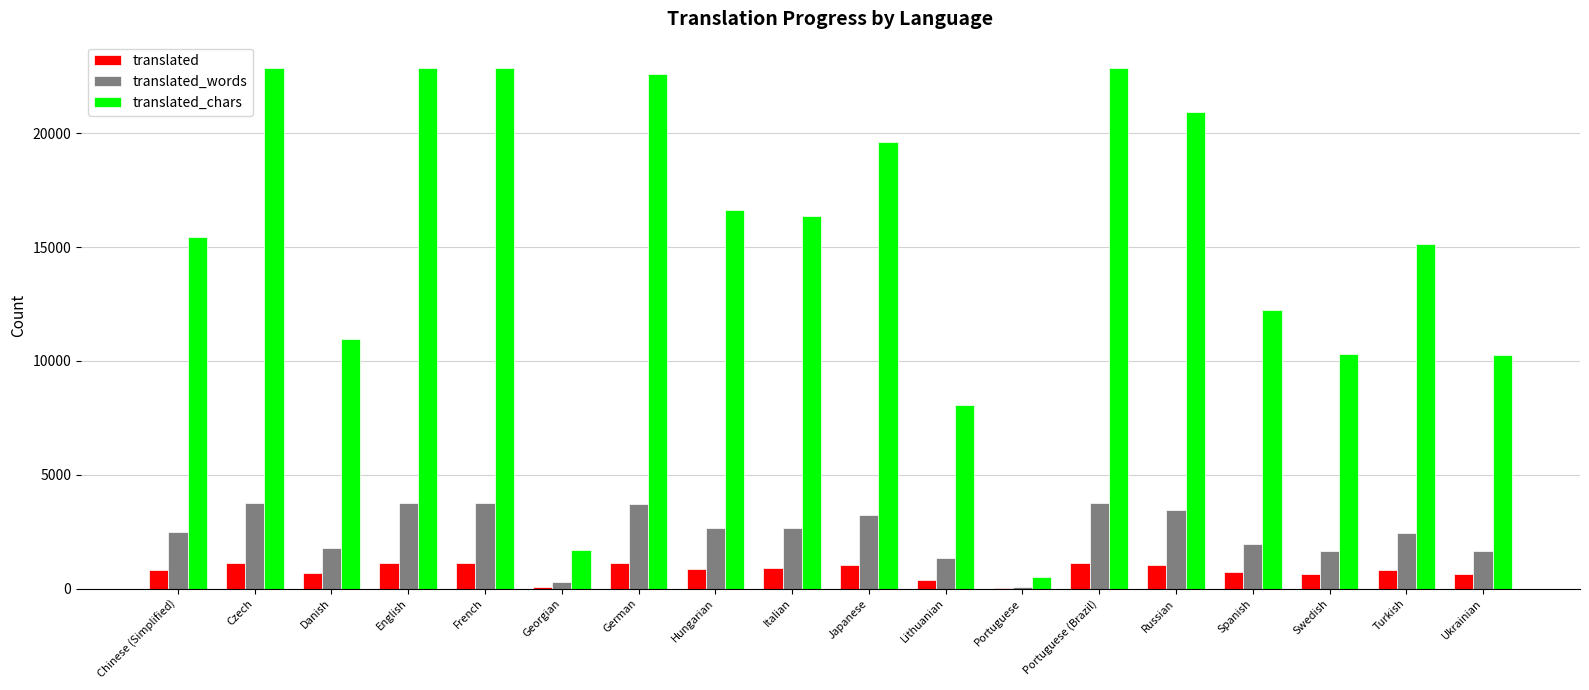

The value of translated_words at Chinese (Simplified) is 3326. True or false?

False